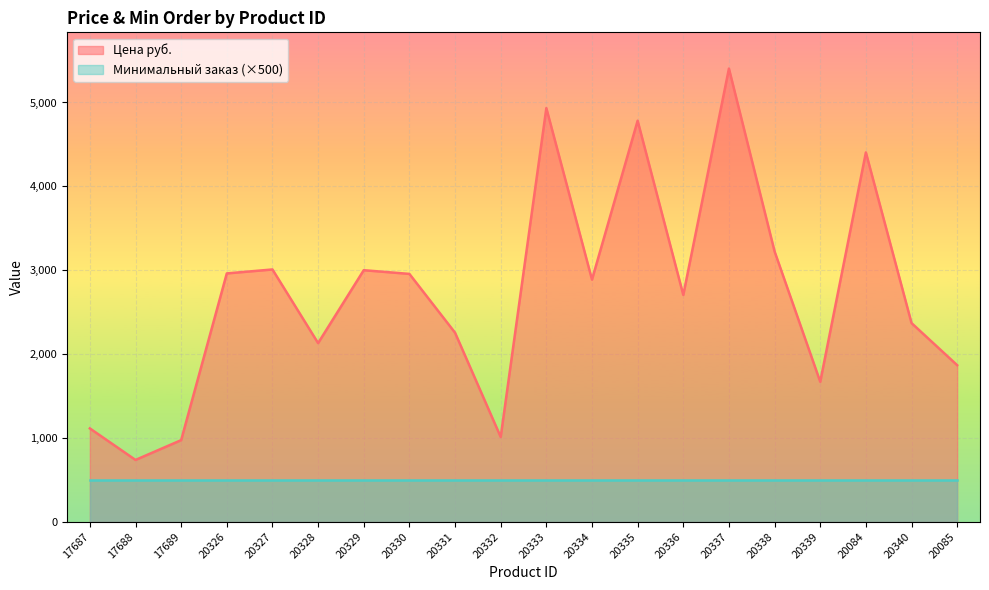

What is the greatest value displayed?

5404.2